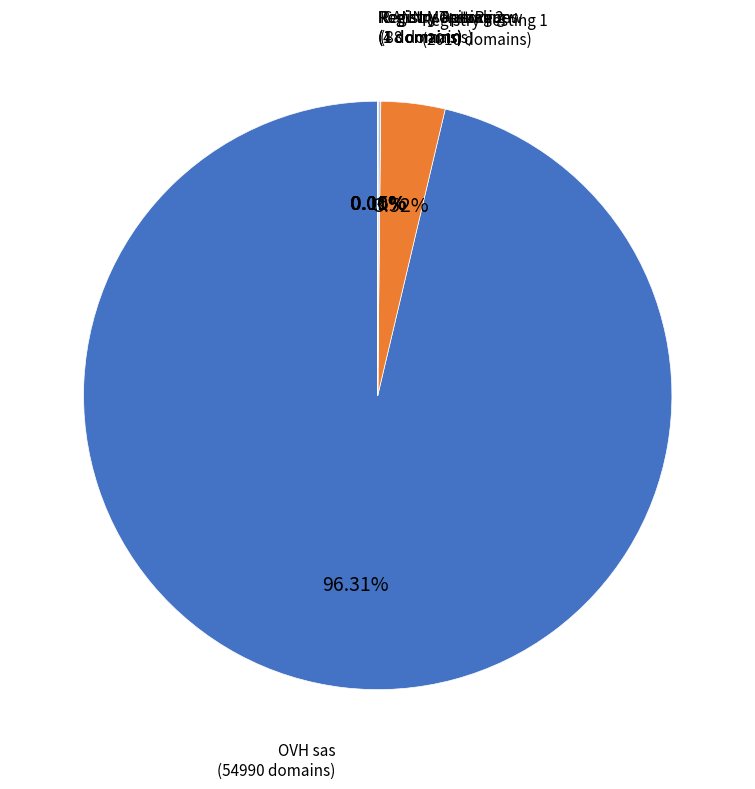

Is there a majority slice in this chart?

Yes